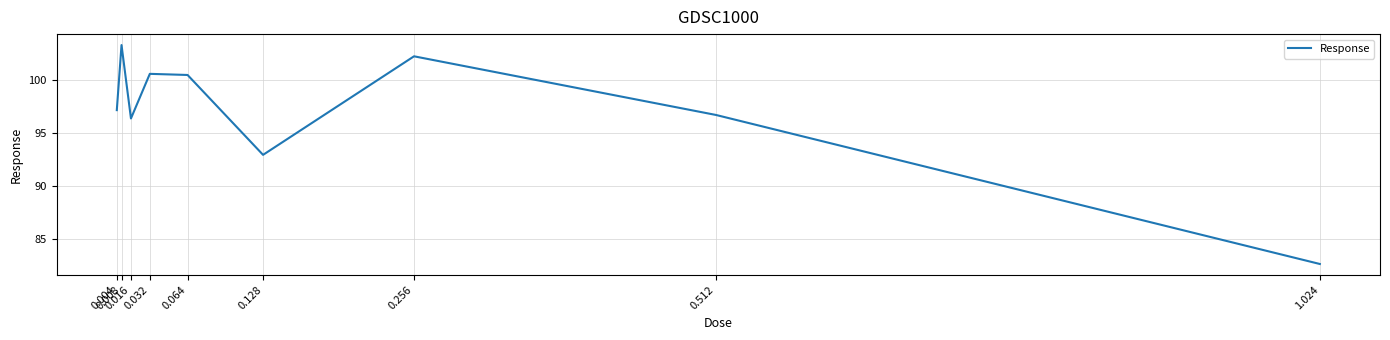

What is the smallest value displayed?

82.7